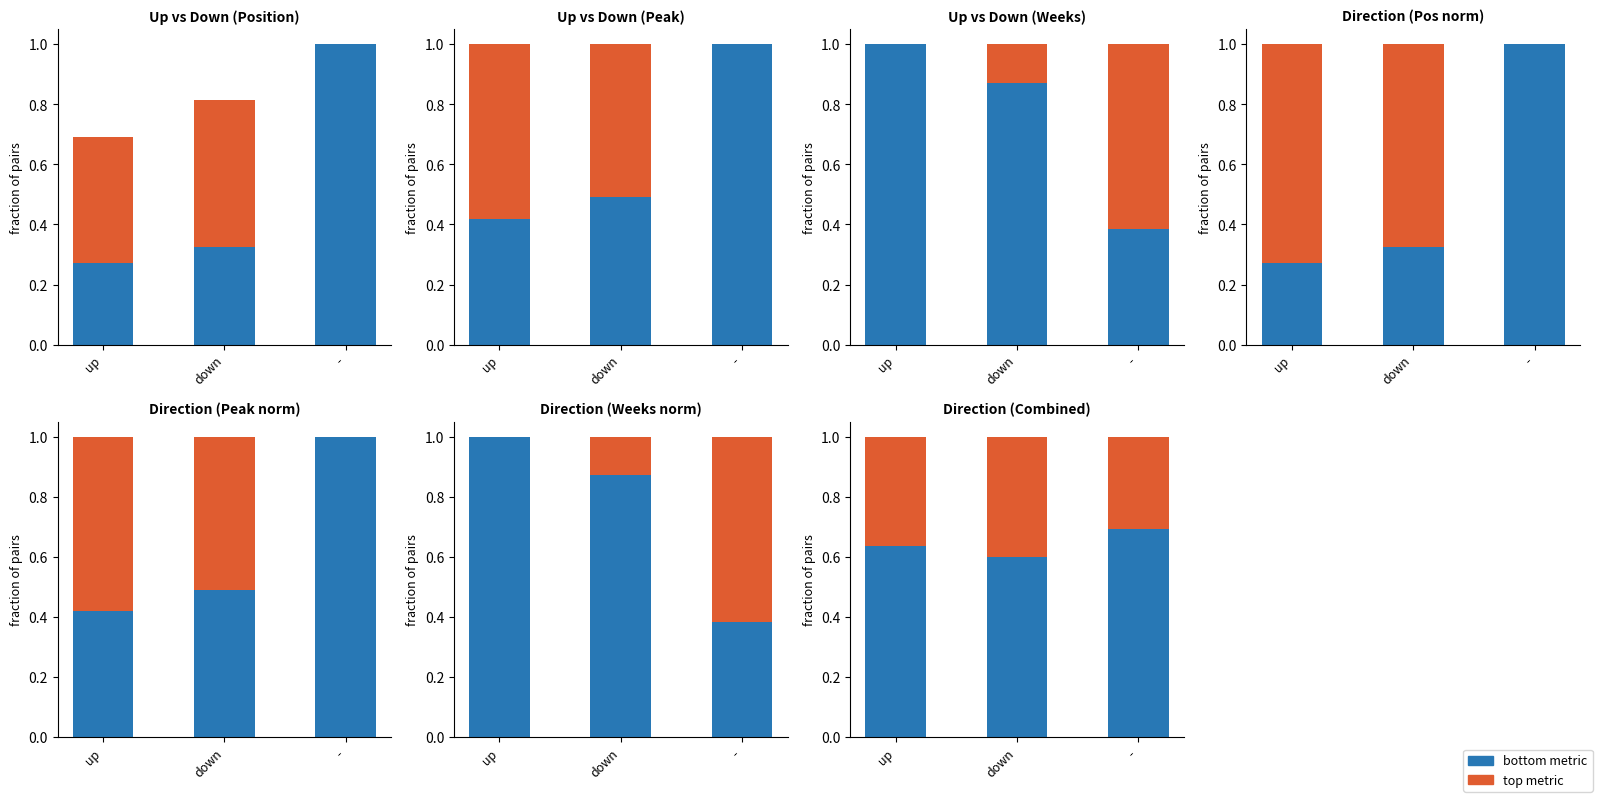

Which has a higher value, down or -?

-